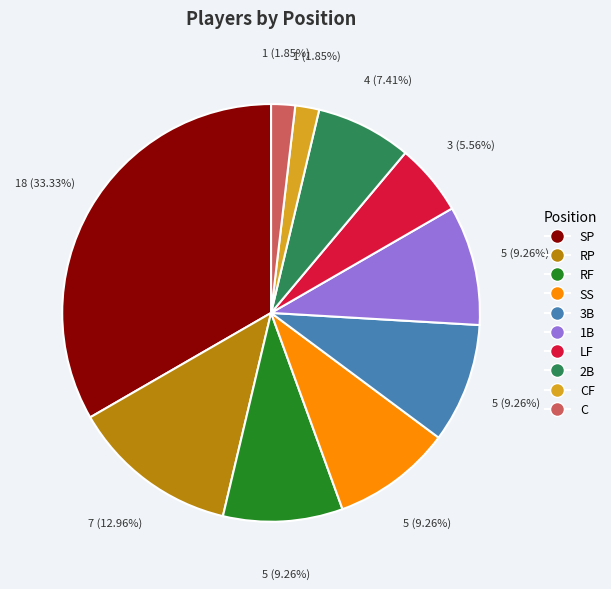

To the nearest percent, what portion does RP represent?

13%